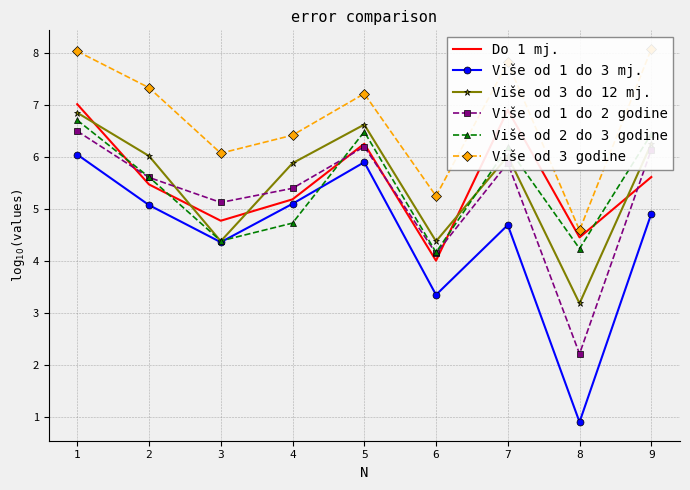

At which category does Više od 2 do 3 godine reach its first local valley?

3